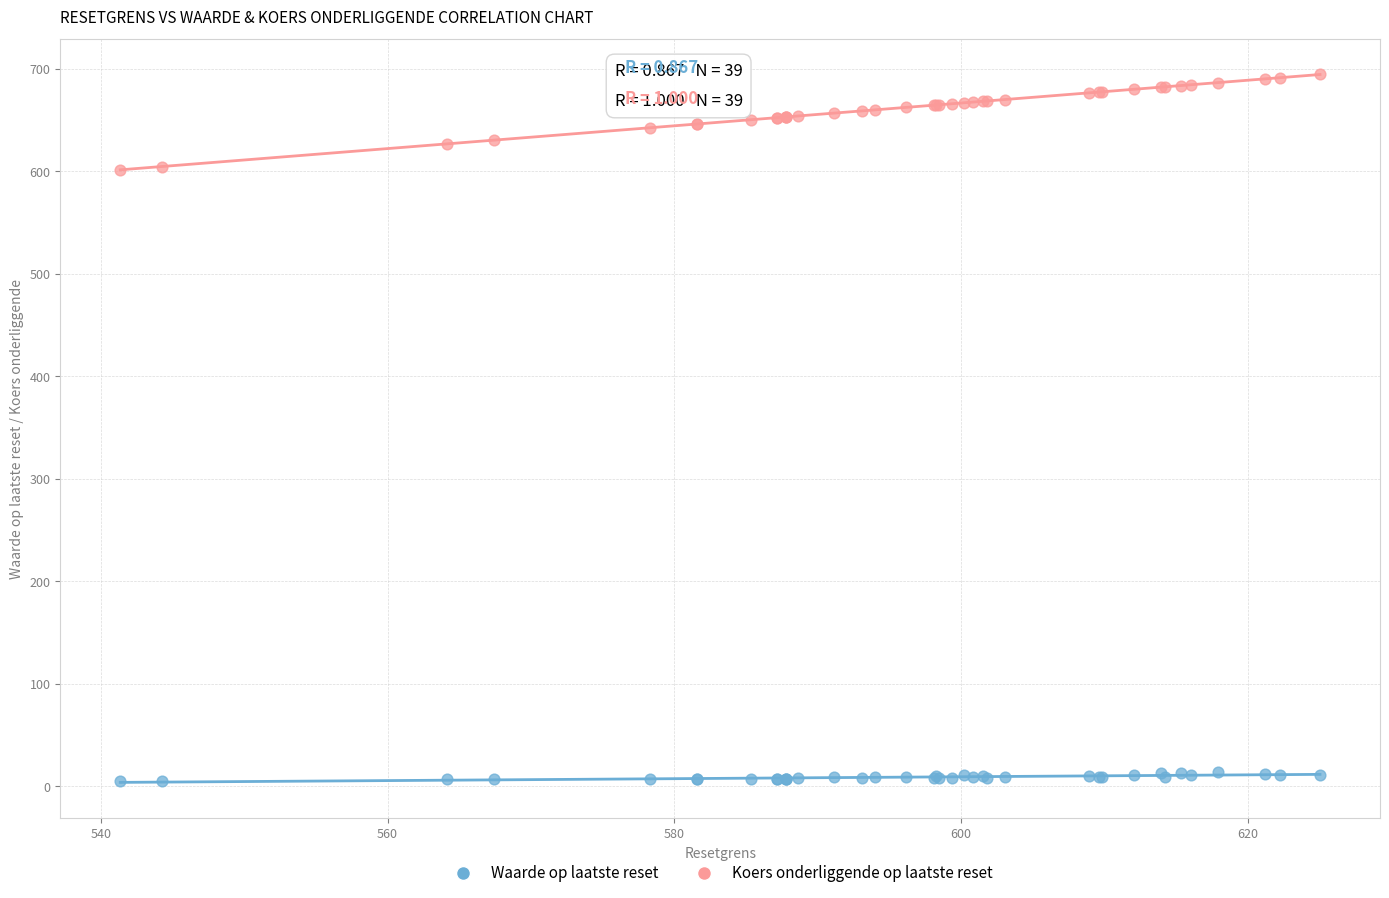

Which series contains the highest Y value?

Koers onderliggende op laatste reset